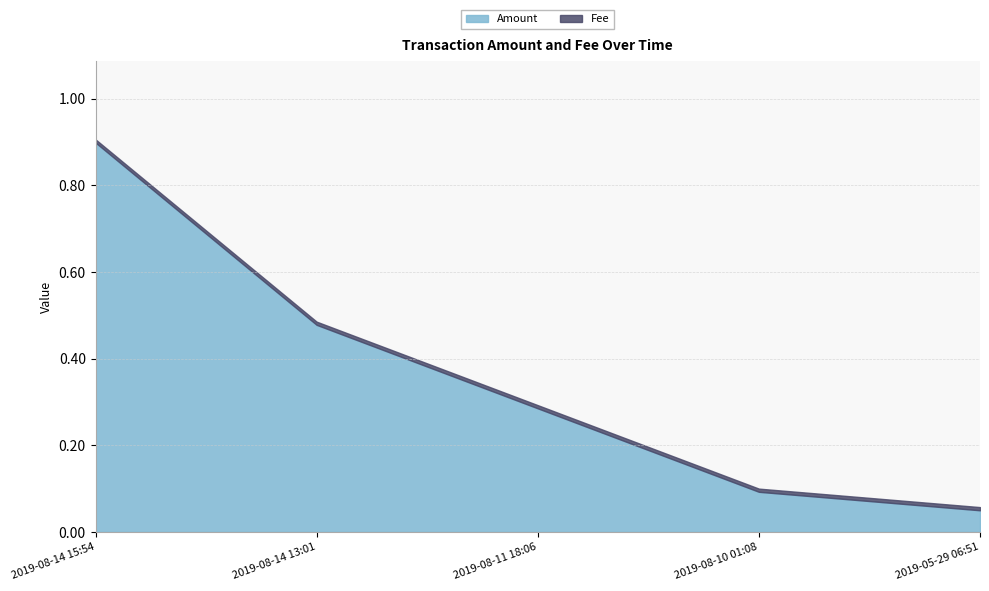

Reading left to right, extract all data points from this chart.

Amount: 0.9	0.5	0.3	0.1	0.1
Fee: 0.0	0.0	0.0	0.0	0.0